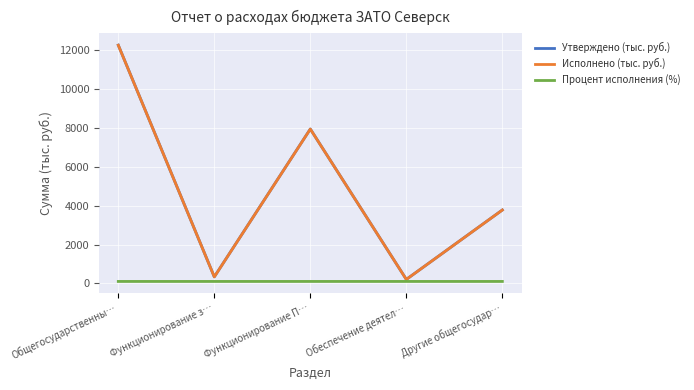

List the labels in order of Исполнено (тыс. руб.) value, largest first.

Общегосударственны…, Функционирование П…, Другие общегосудар…, Функционирование з…, Обеспечение деятел…